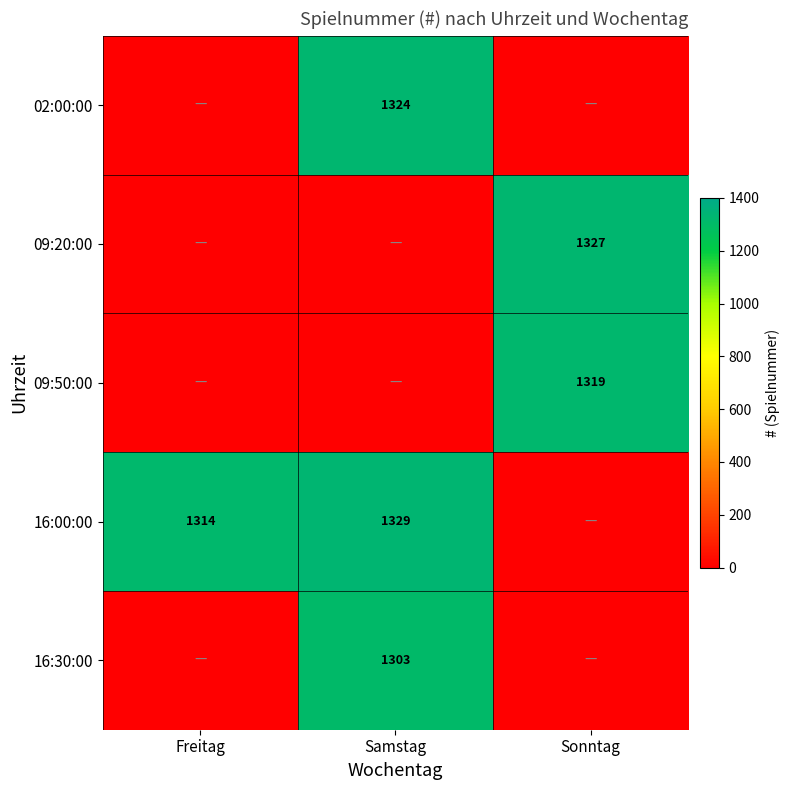

Is it true that 09:20:00 equals 1327 at Sonntag?

True